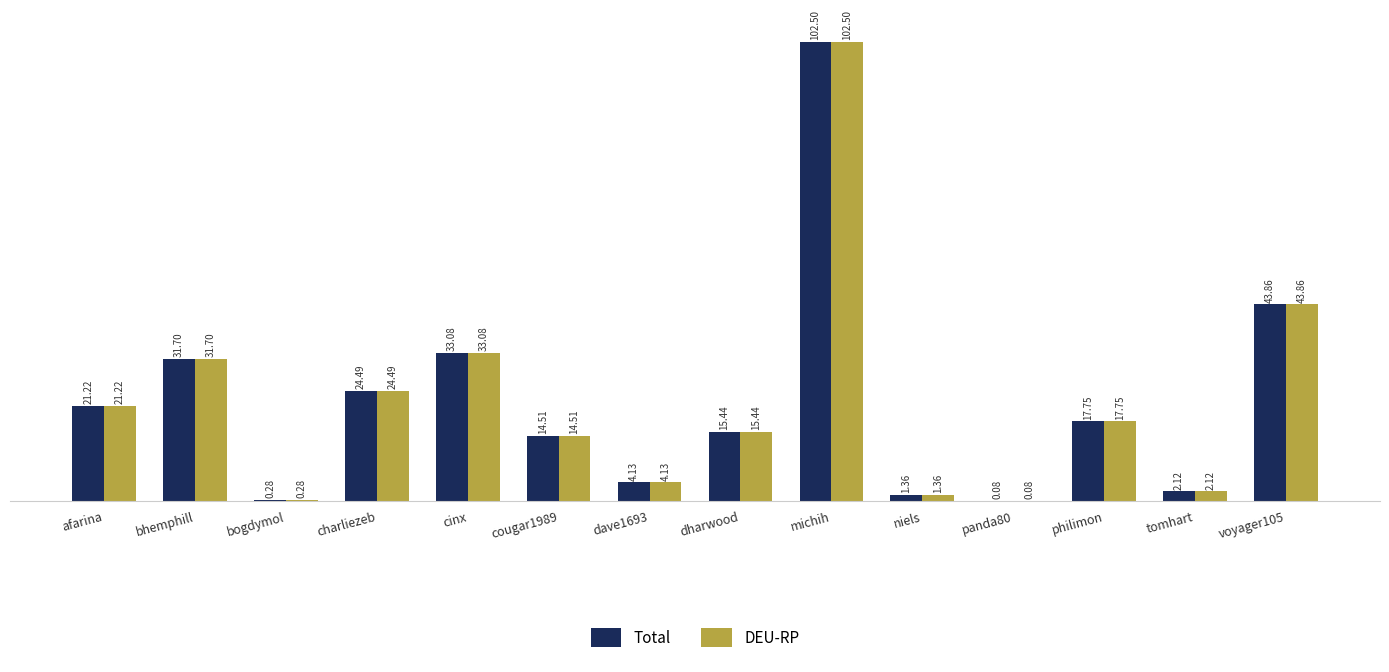

At which category does the chart reach its peak across all series?

michih